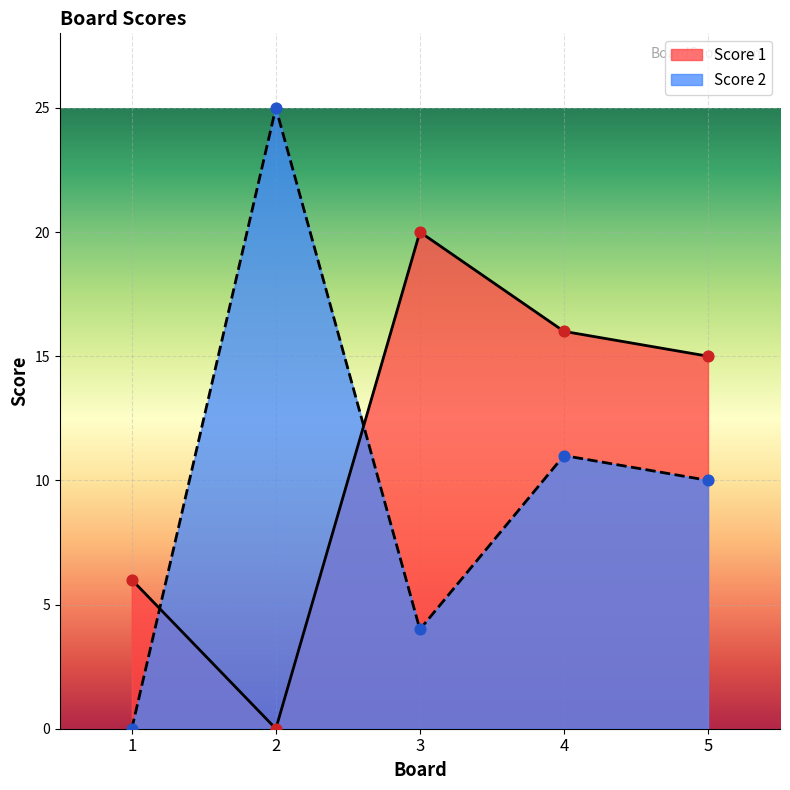

Is the value of Score 2 at 2 greater than the value of Score 1 at 3?

Yes